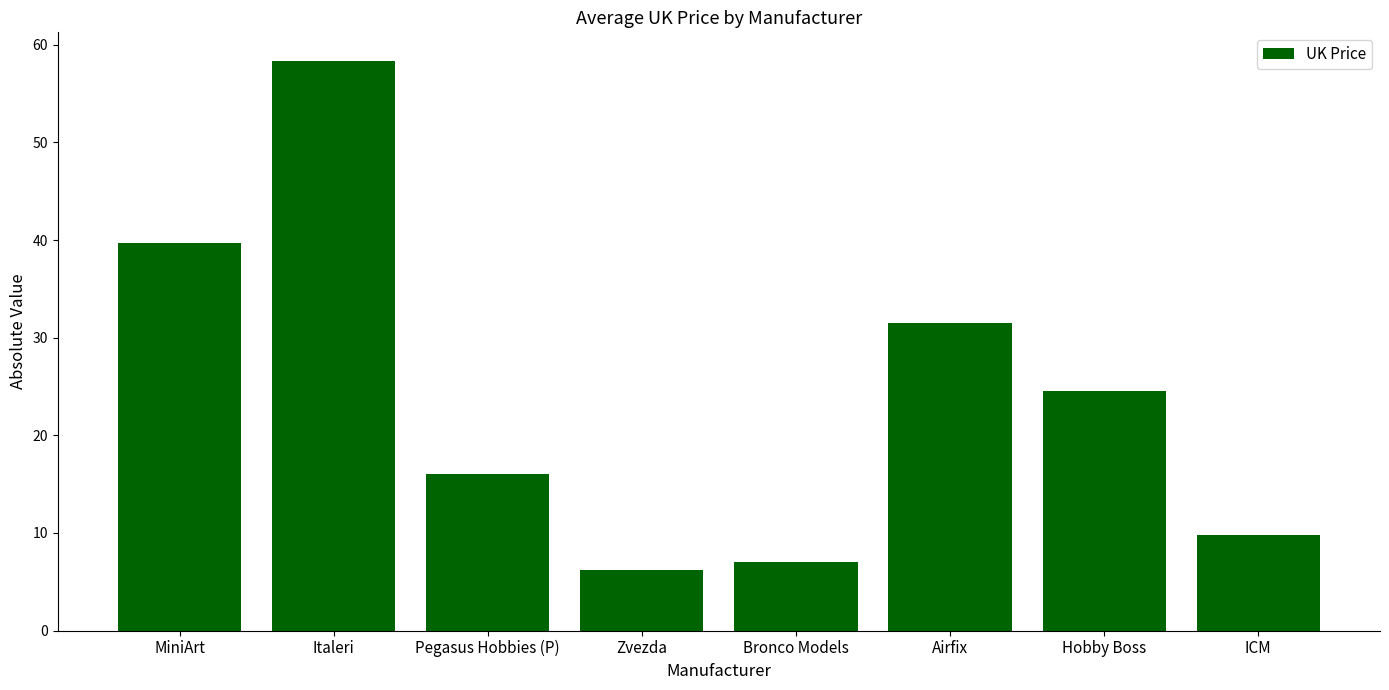

The chart shows a value of 22.7 at MiniArt. True or false?

False